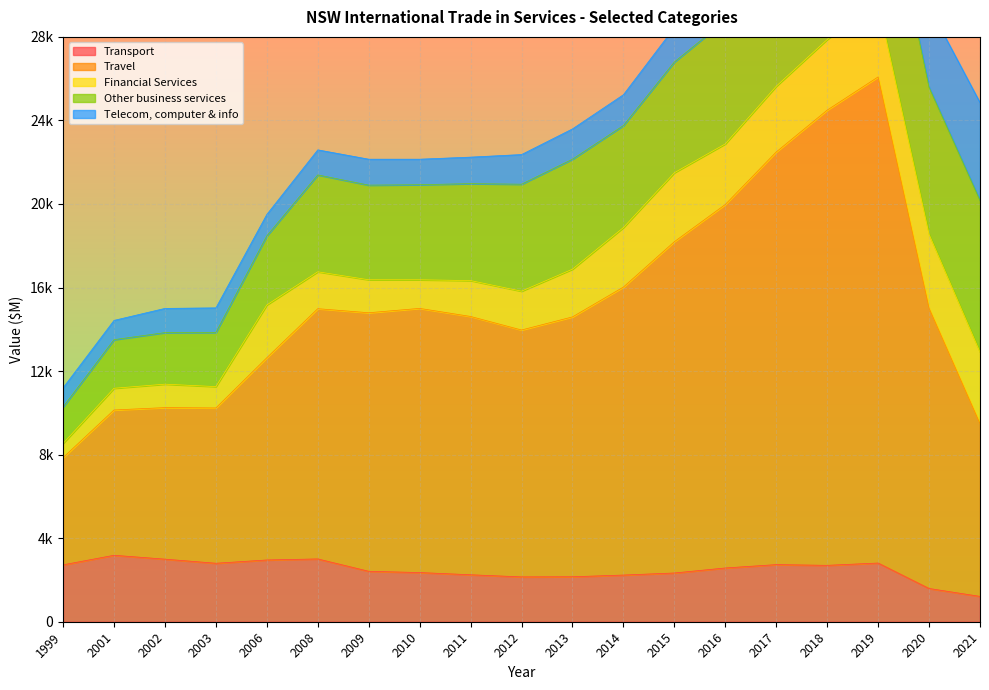

What are all the series names shown in the legend?

Transport, Travel, Financial Services, Other business services, Telecom, computer & info